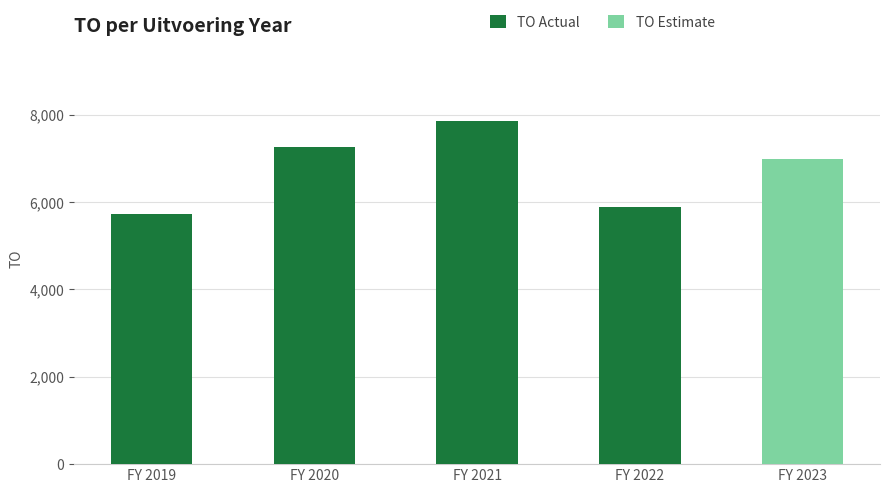

What is the difference between the maximum and minimum values?

2129